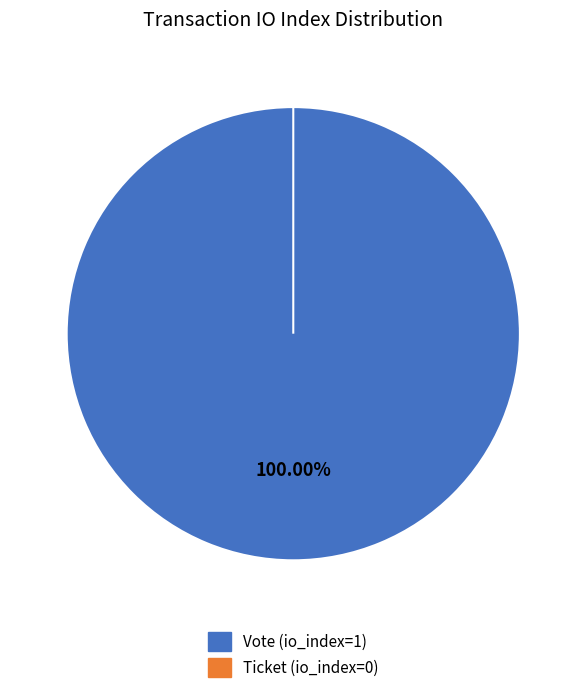

Is there any slice that represents more than half of the pie?

Yes